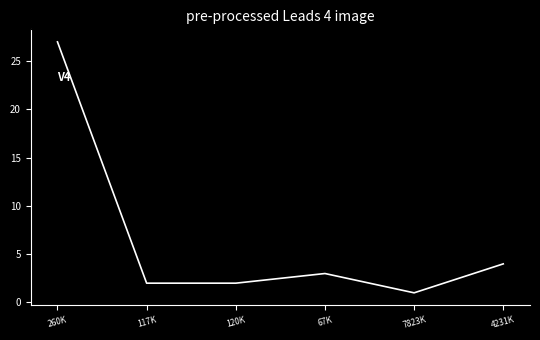

True or false: the data has more than 1 interior local peaks.

False